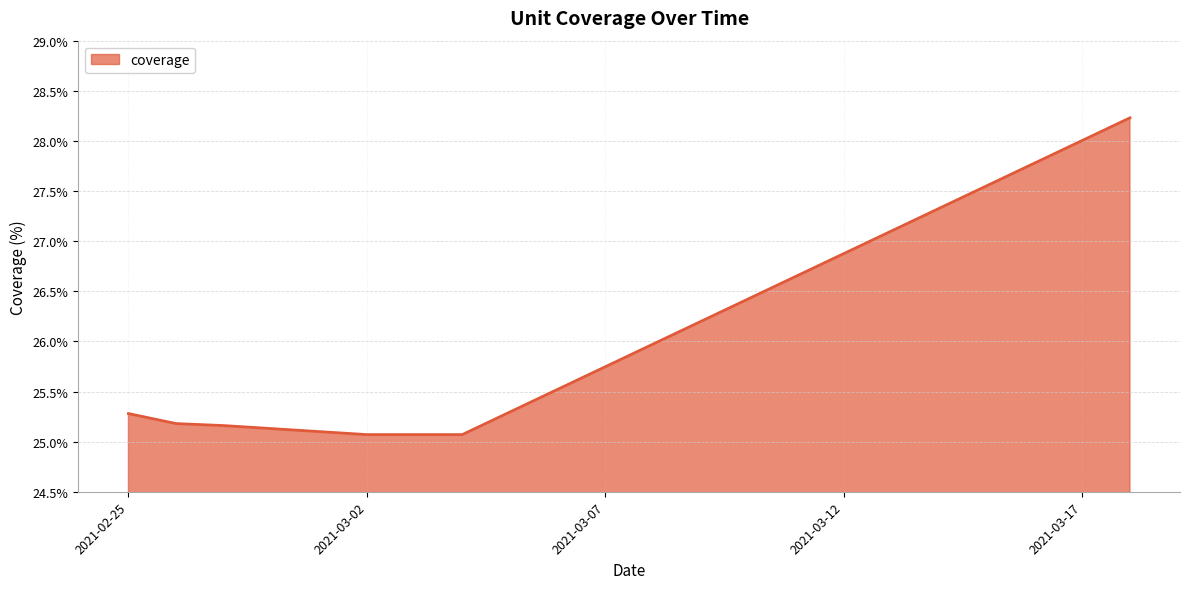

What is the smallest value displayed?

25.1